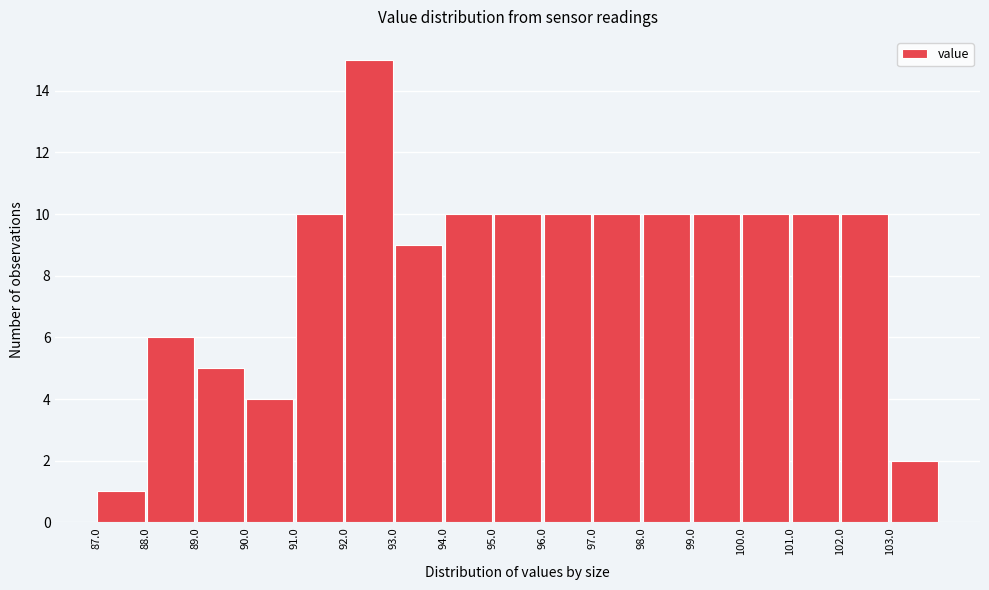

Which range on the x-axis has the tallest bar?

92 to 93